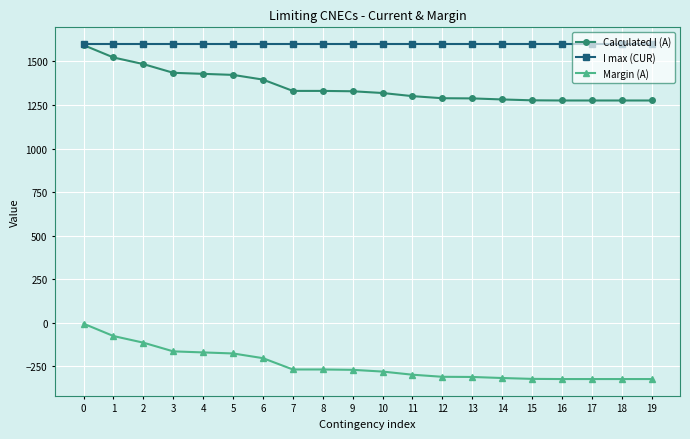

Is the value of I max (CUR) at 9 greater than the value of Margin (A) at 2?

Yes